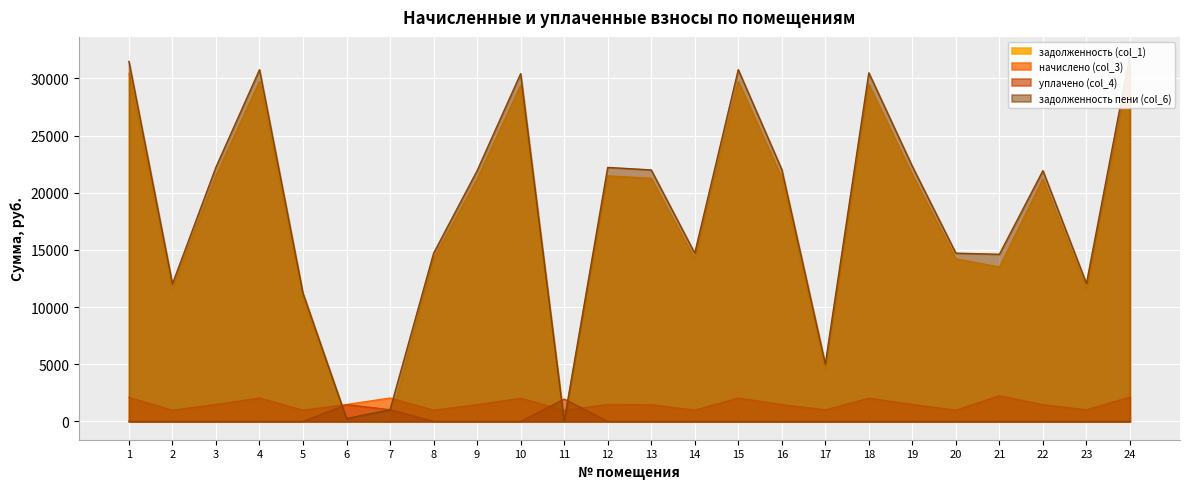

Reading left to right, transcribe all the data shown in this chart.

задолженность (col_1): 30435.4	11540.8	21505.3	29737.3	10714.8	245.9	0.0	14219.8	21200.3	29401.2	0.0	21474.4	21262.3	14224.9	29737.3	21298.7	4527.3	29473.6	21562.4	14224.9	13493.5	21200.3	11556.5	30962.3
начислено (col_3): 2090.7	976.8	1477.3	2042.8	976.8	1475.2	2042.8	976.8	1456.3	2019.7	977.2	1475.2	1460.6	977.2	2042.8	1463.0	1005.2	2024.6	1481.2	977.2	2244.8	1456.3	1005.2	2127.7
уплачено (col_4): 0.0	0.0	0.0	0.0	0.0	1465.2	1022.0	0.0	0.0	0.0	1955.0	0.0	0.0	0.0	0.0	0.0	0.0	0.0	0.0	0.0	0.0	0.0	0.0	0.0
задолженность пени (col_6): 31480.7	12029.2	22244.0	30758.6	11203.2	245.9	1020.8	14708.2	21928.4	30411.1	0.0	22212.0	21992.6	14713.4	30758.6	22030.2	5030.0	30485.9	22303.0	14713.4	14616.0	21928.4	12059.1	32026.1